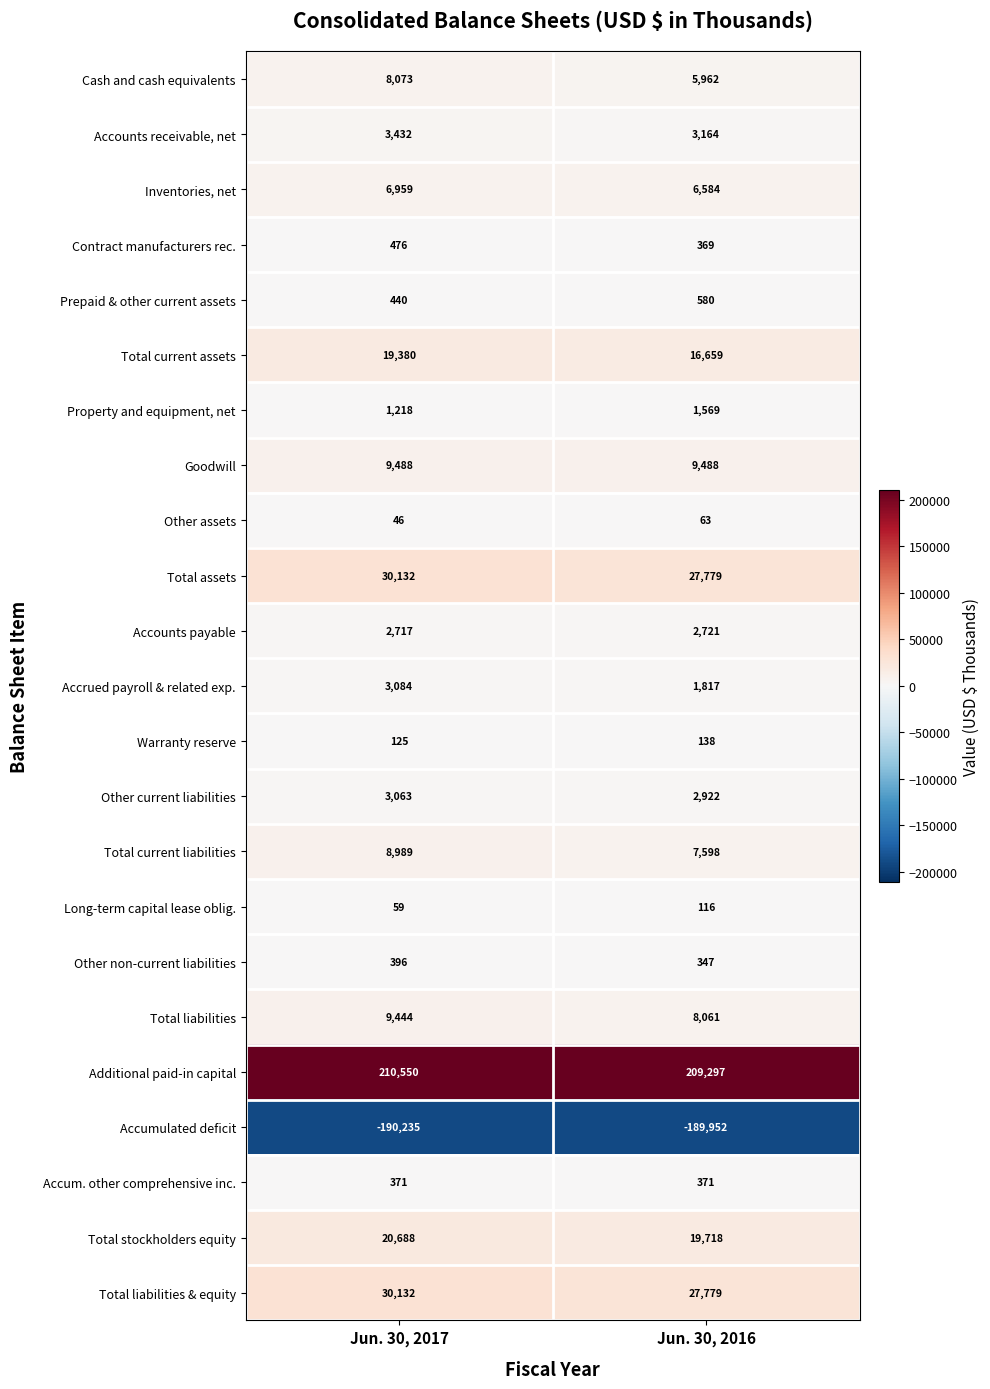

Rank the categories by Accumulated deficit value from lowest to highest.

Jun. 30, 2017, Jun. 30, 2016